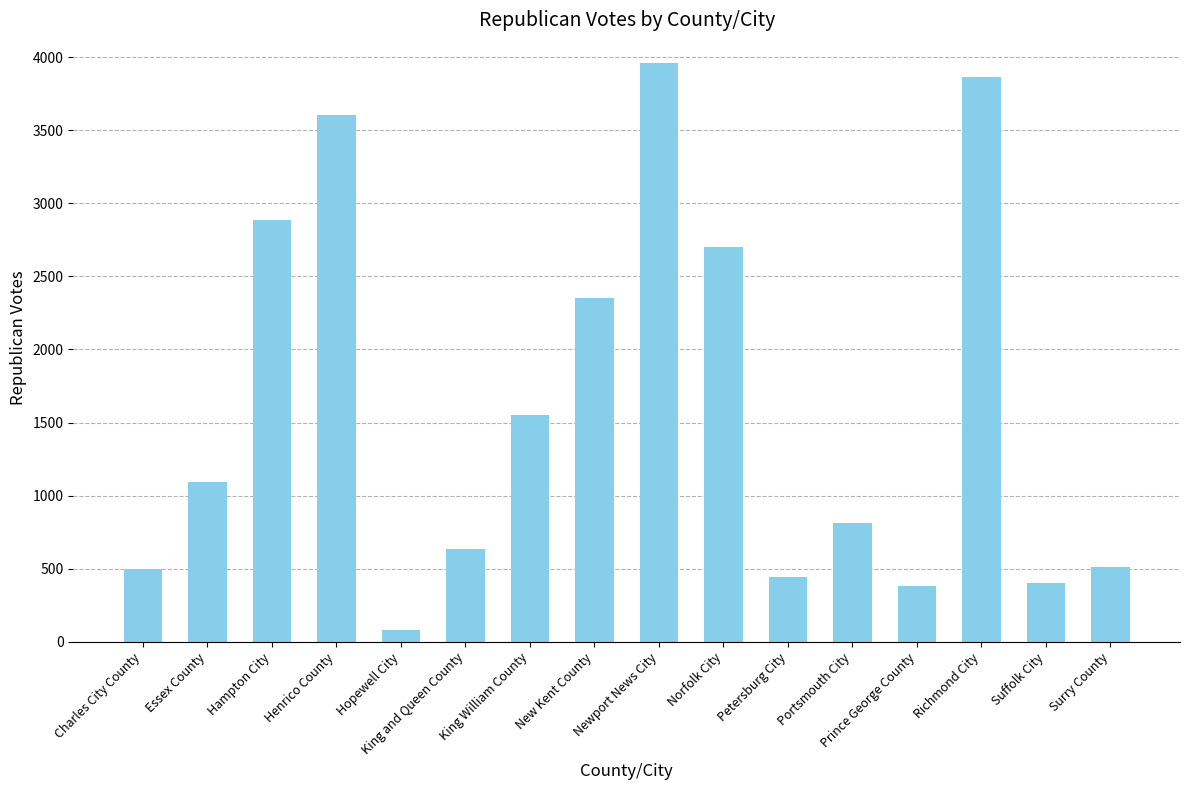

Approximately how many times larger is the value at Suffolk City compared to Prince George County?

1.1